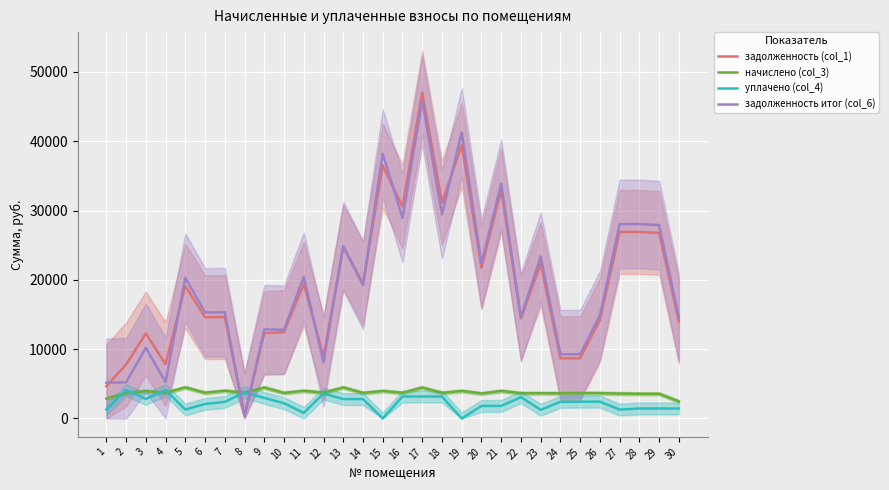

At 30, list the series in order from largest to smallest.

задолженность итог (col_6), задолженность (col_1), начислено (col_3), уплачено (col_4)